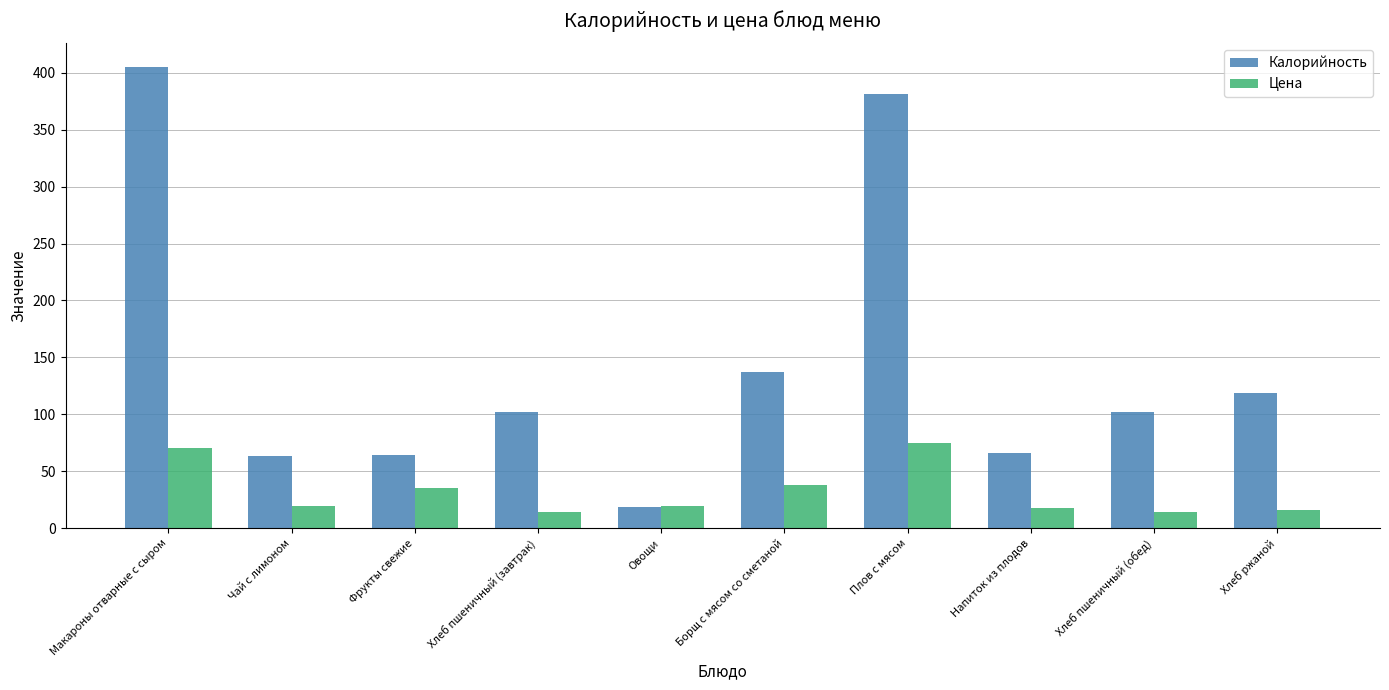

What is the label of the 6th bar from the left?

Борщ с мясом со сметаной